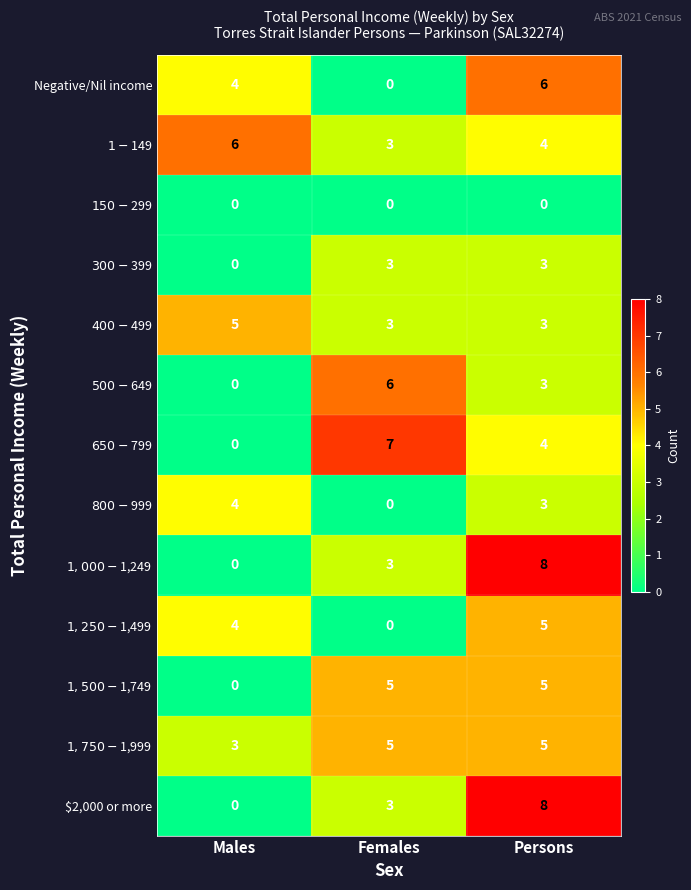

What is the greatest value displayed?

8